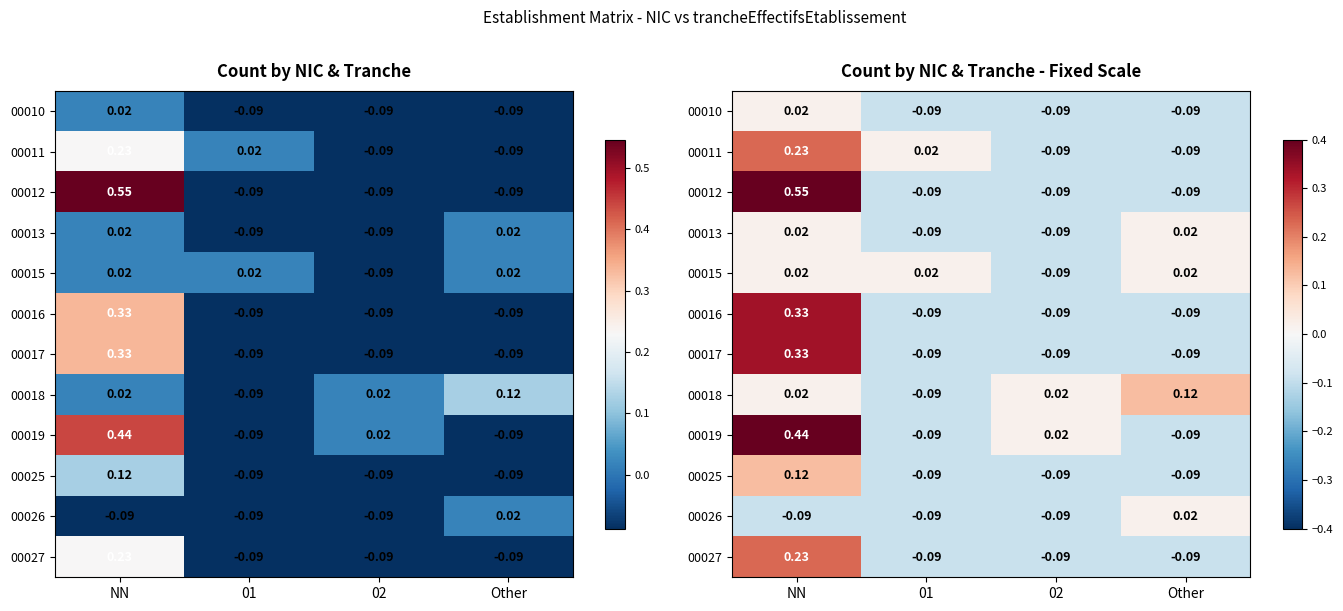

How many distinct data groups are displayed?

12